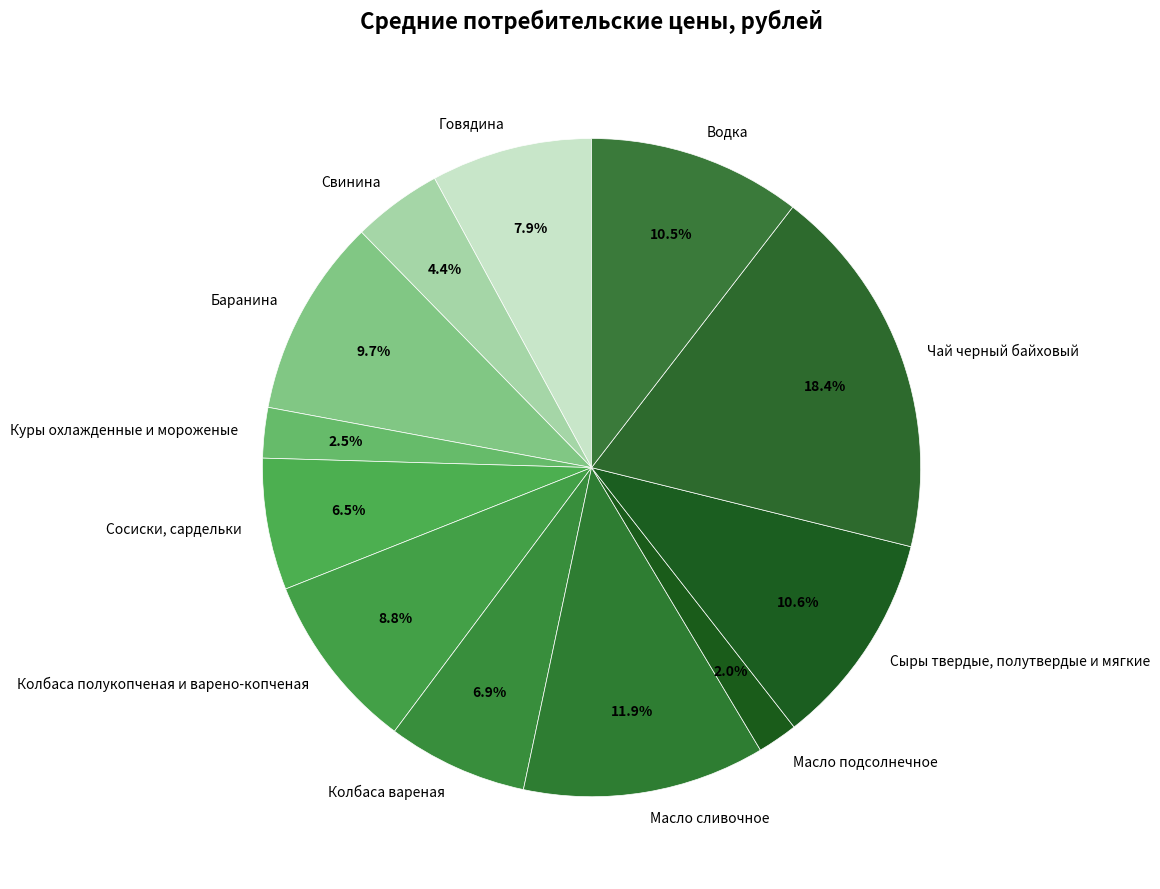

Rank the categories by value from lowest to highest.

Масло подсолнечное, Куры охлажденные и мороженые, Свинина, Сосиски, сардельки, Колбаса вареная, Говядина, Колбаса полукопченая и варено-копченая, Баранина, Водка, Сыры твердые, полутвердые и мягкие, Масло сливочное, Чай черный байховый